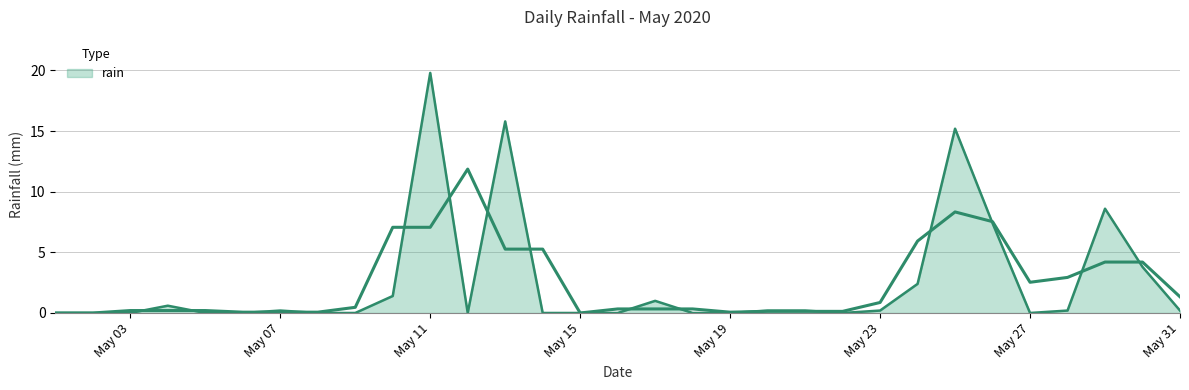

How many interior local valleys (lower than both neighbors) does the data have?

3